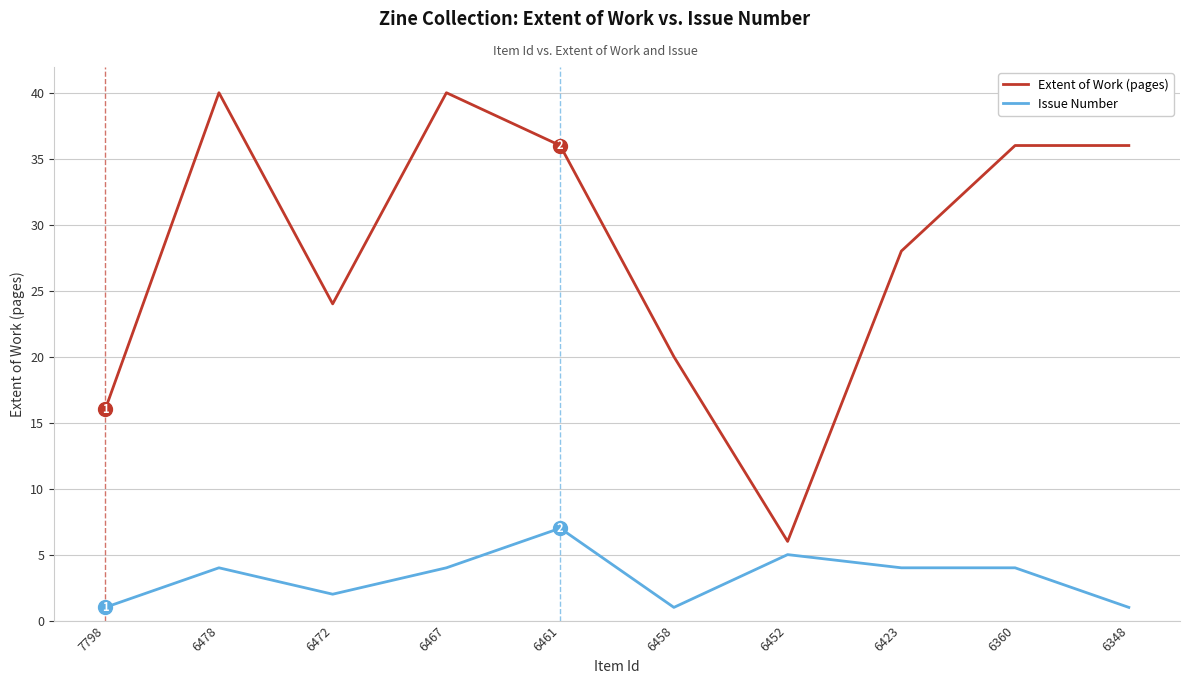

List the series in order of their overall mean, highest first.

Extent of Work (pages), Issue Number